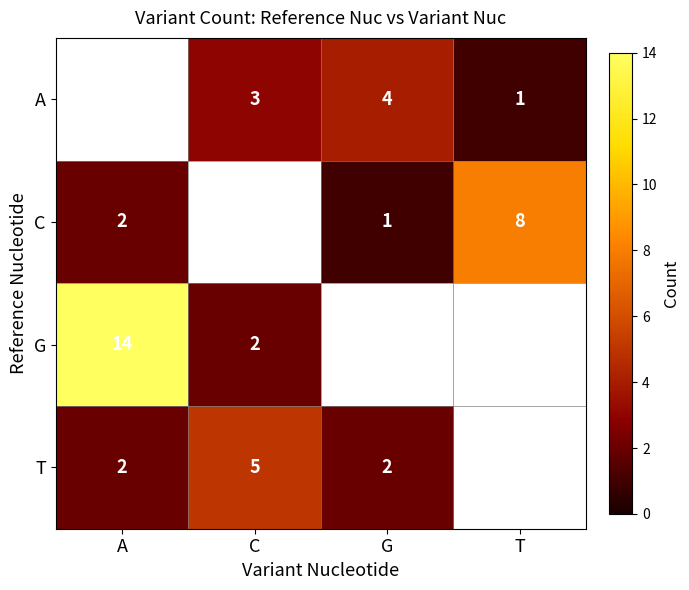

True or false: A has a value of 2 at T.

False